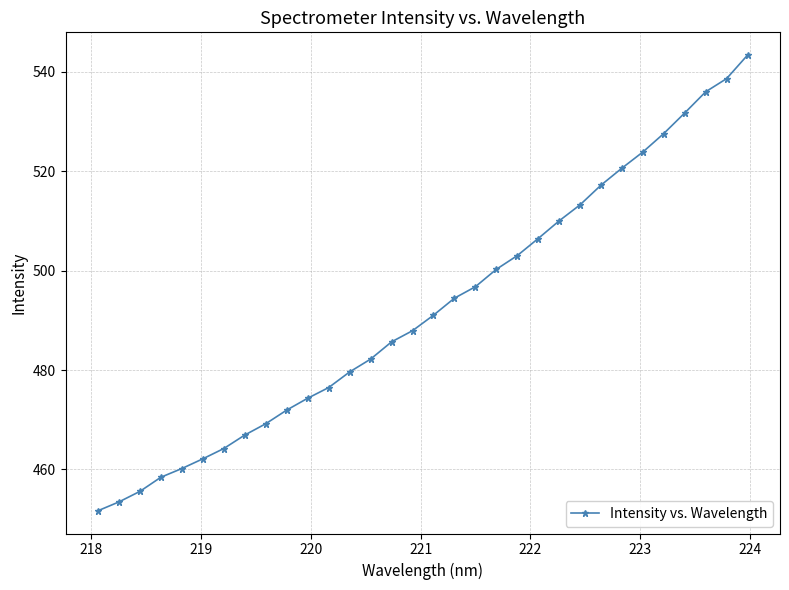

What is the value of the 9th point from the left?

469.2